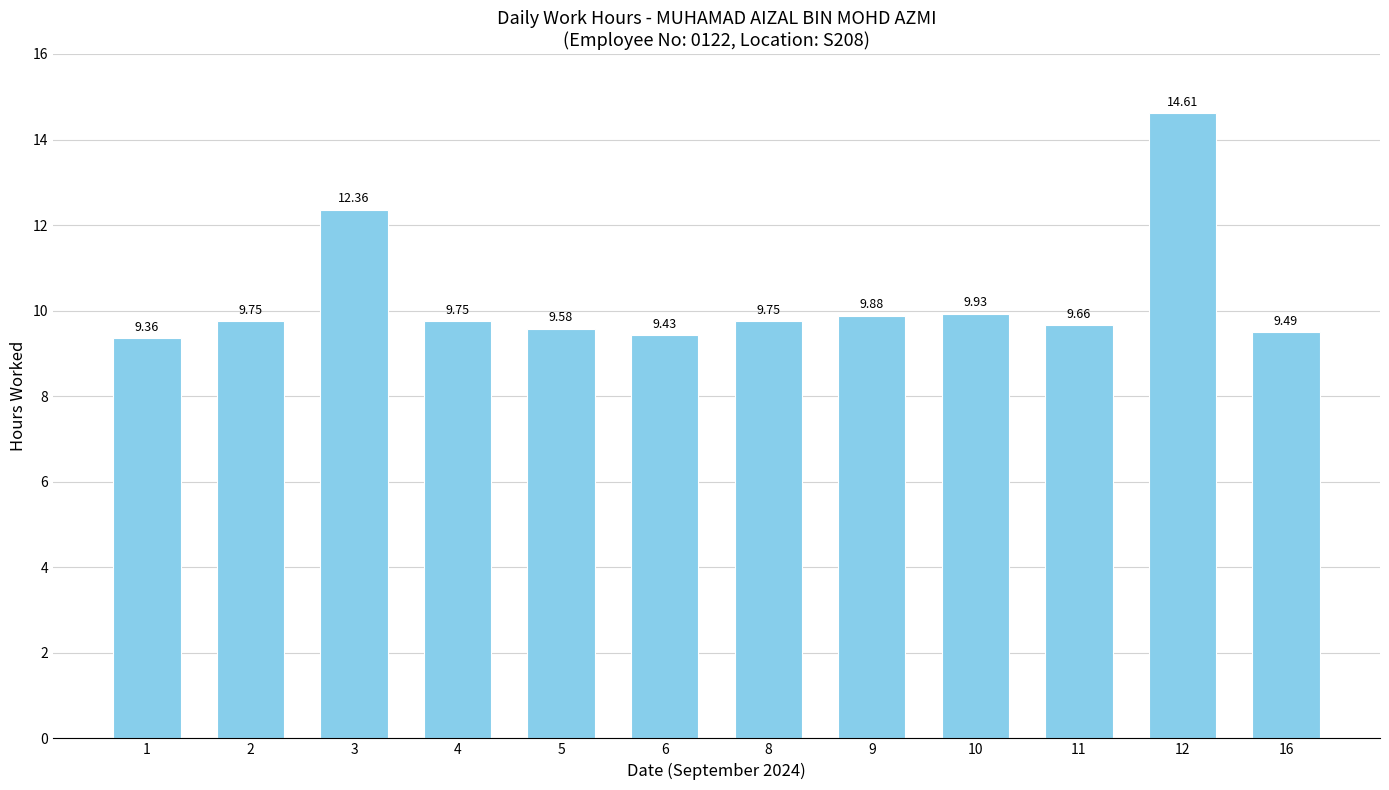

Approximately how many times larger is the value at 6 compared to 1?

1.0